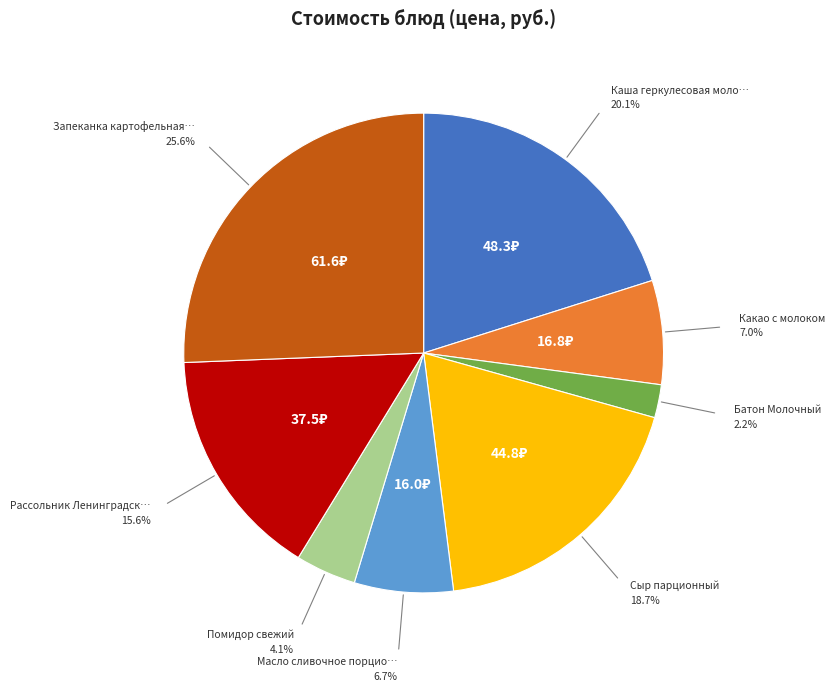

To the nearest percent, what is the difference between the largest and smallest slice percentages?

23%